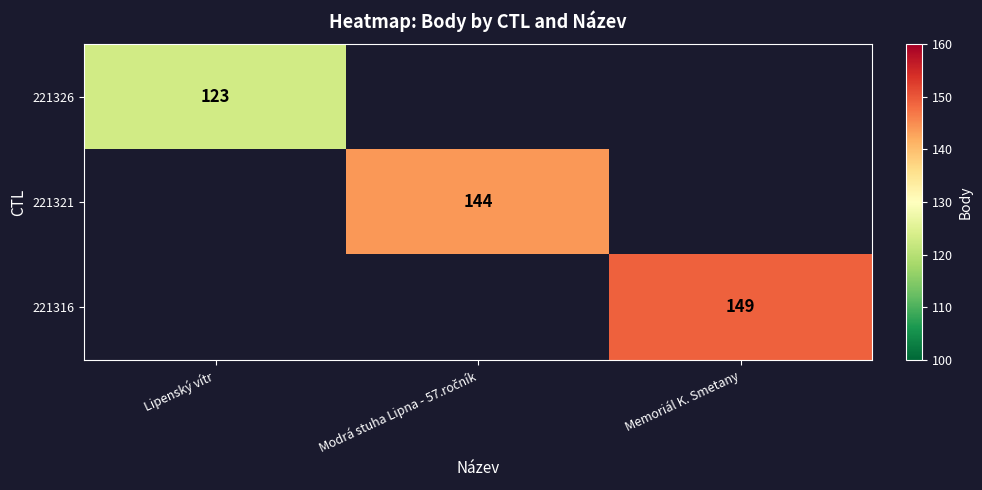

Is it true that 221316 equals 217.3 at Memoriál K. Smetany?

False